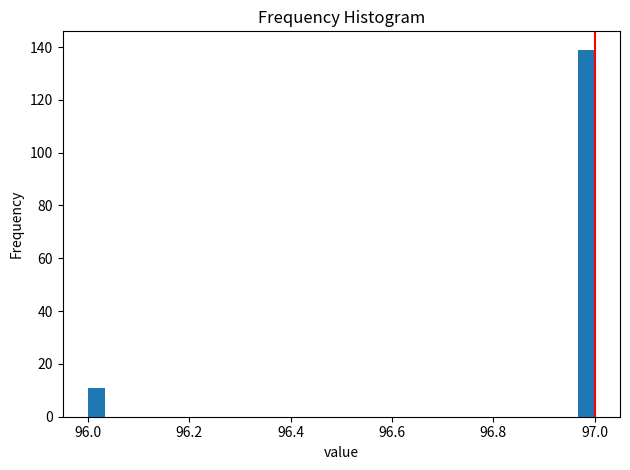

Around what value on the x-axis is the tallest bar? Give the approximate position of its centre, as read against the axis.

96.98